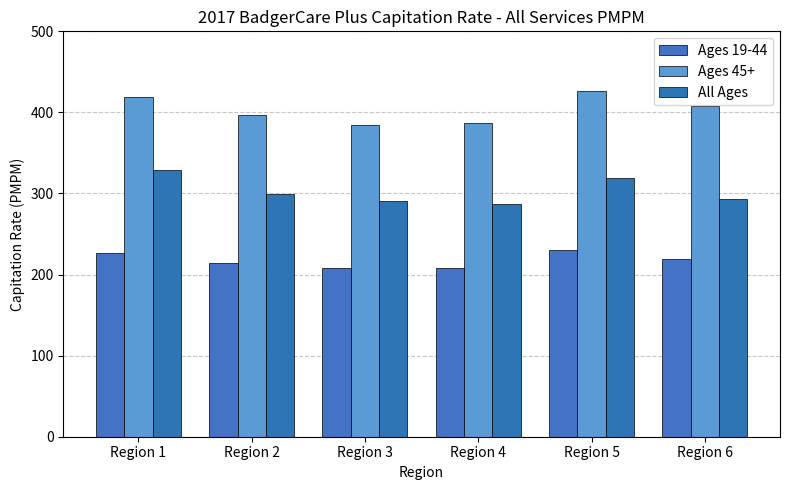

How many data points in All Ages are less than 298?

3